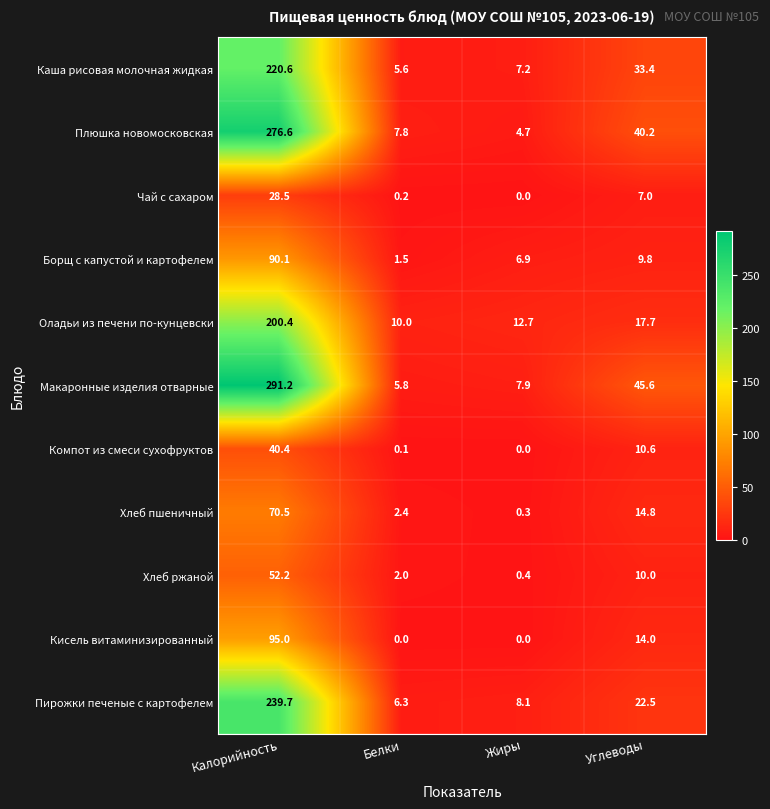

How many positive values does the Компот из смеси сухофруктов series have?

3